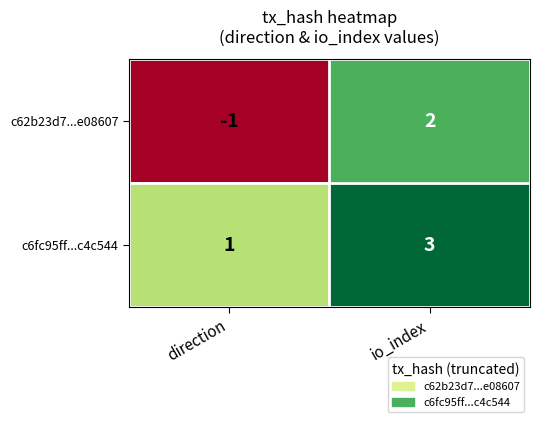

The value of c6fc95ff...c4c544 at io_index is 3. True or false?

True